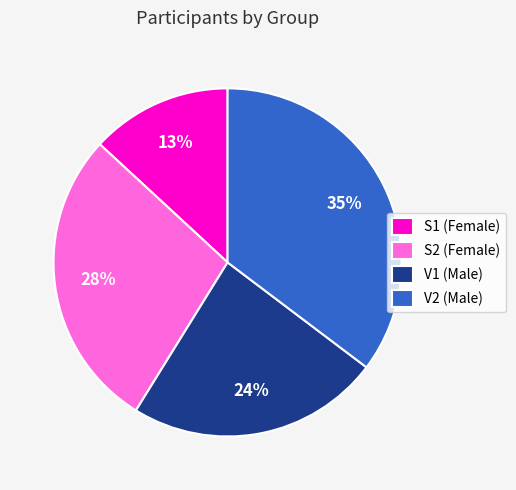

What percentage is the S1 slice, to the nearest percent?

13%